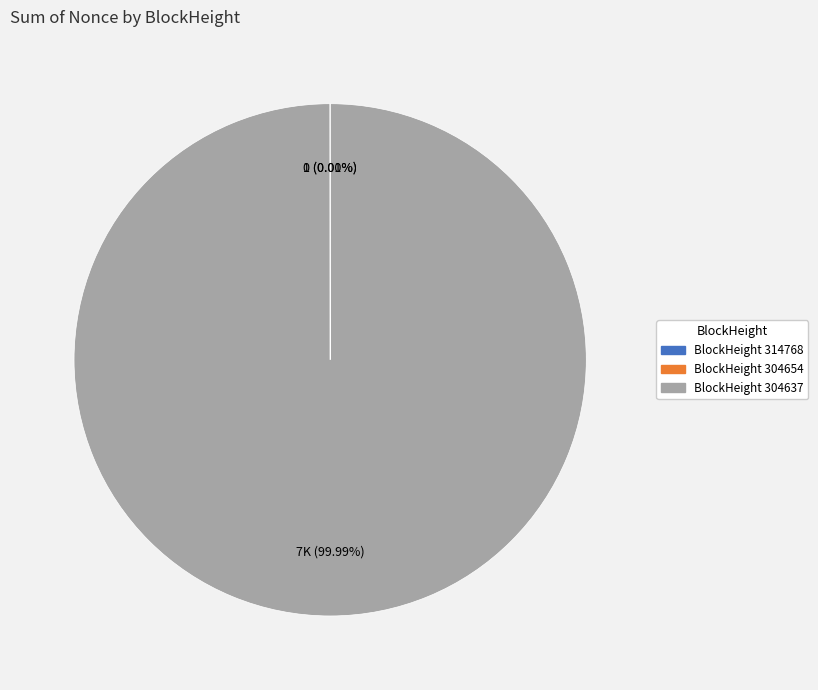

How many segments does this pie chart have?

3